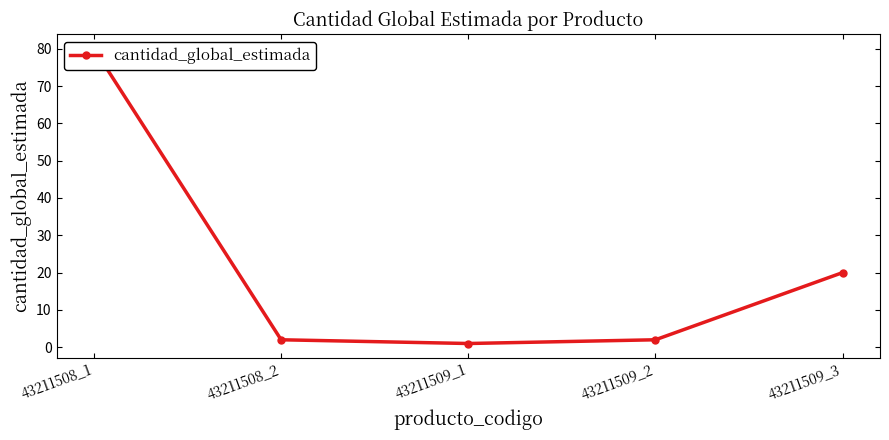

Which has a higher value, 43211508_2 or 43211509_2?

43211508_2